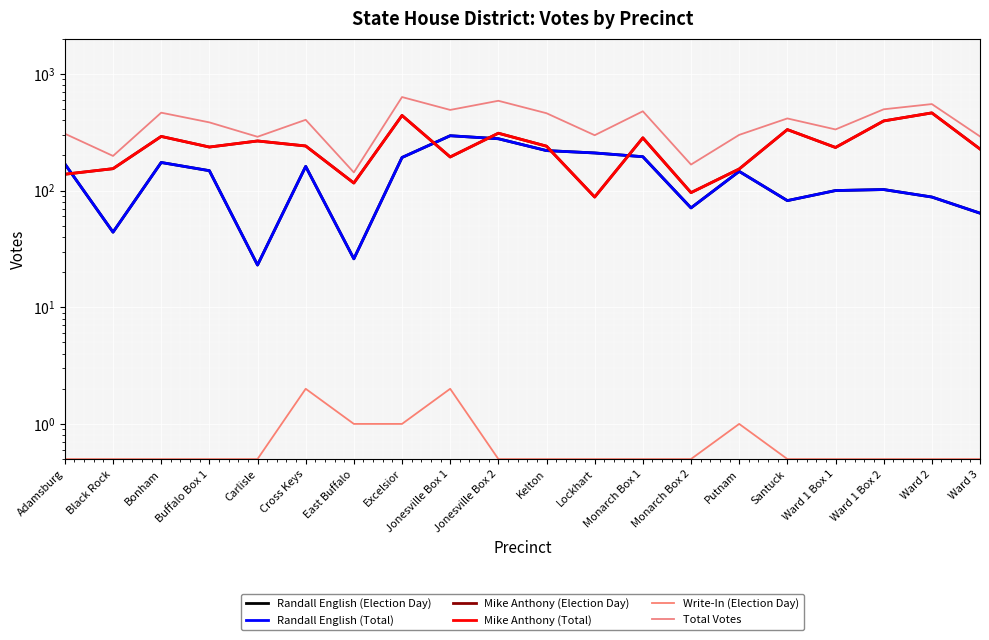

What is the maximum value shown in the chart?

633.0